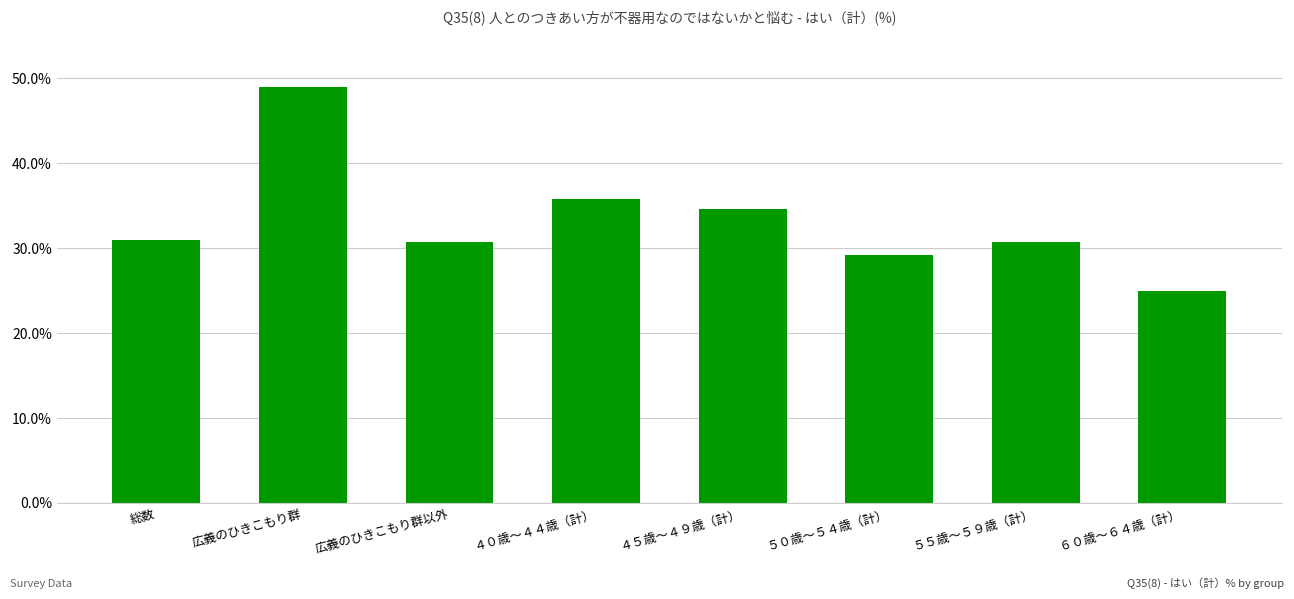

What is the difference between the second highest and second lowest values?

6.6